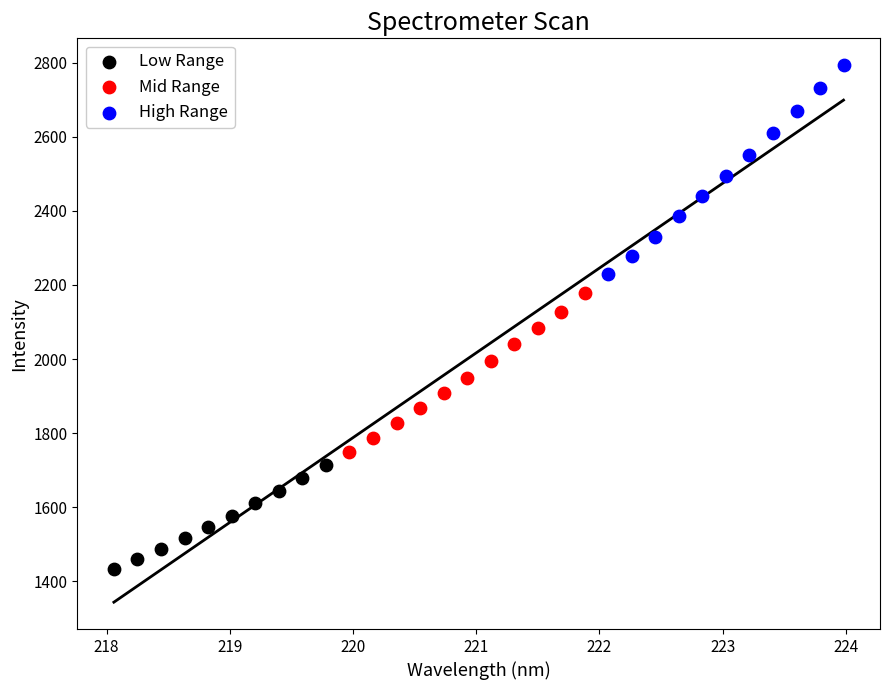

Which series has the largest Y range (max minus min)?

High Range